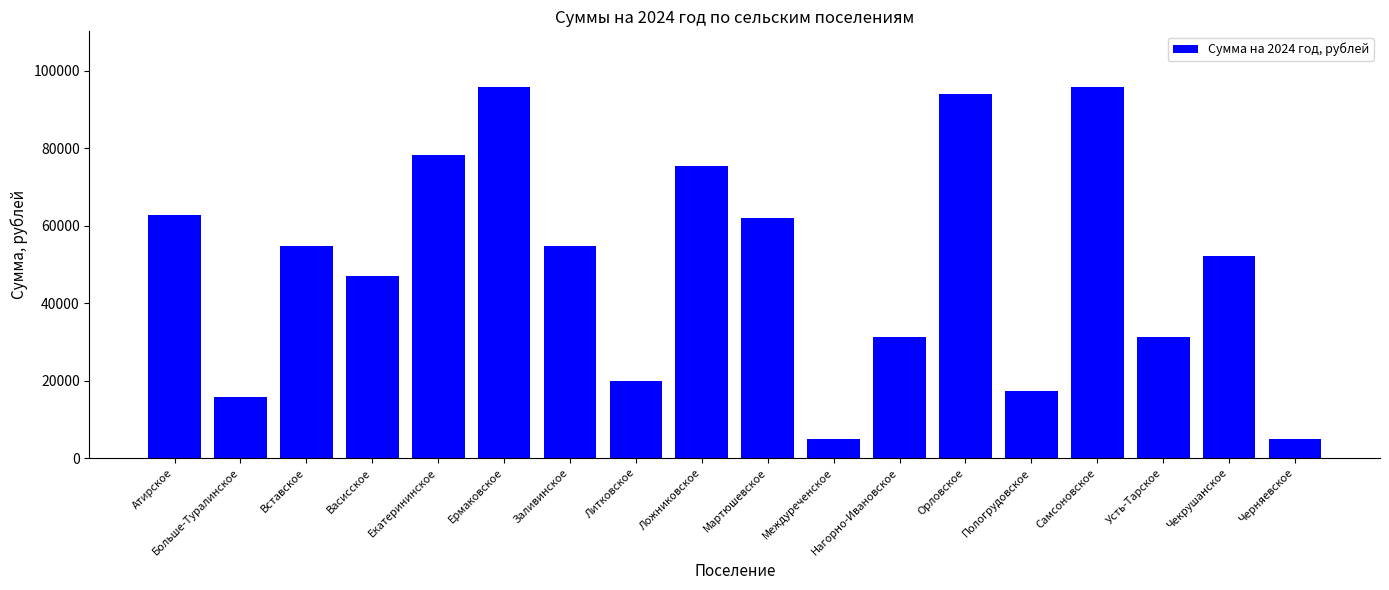

How many data points are less than 54722?

9